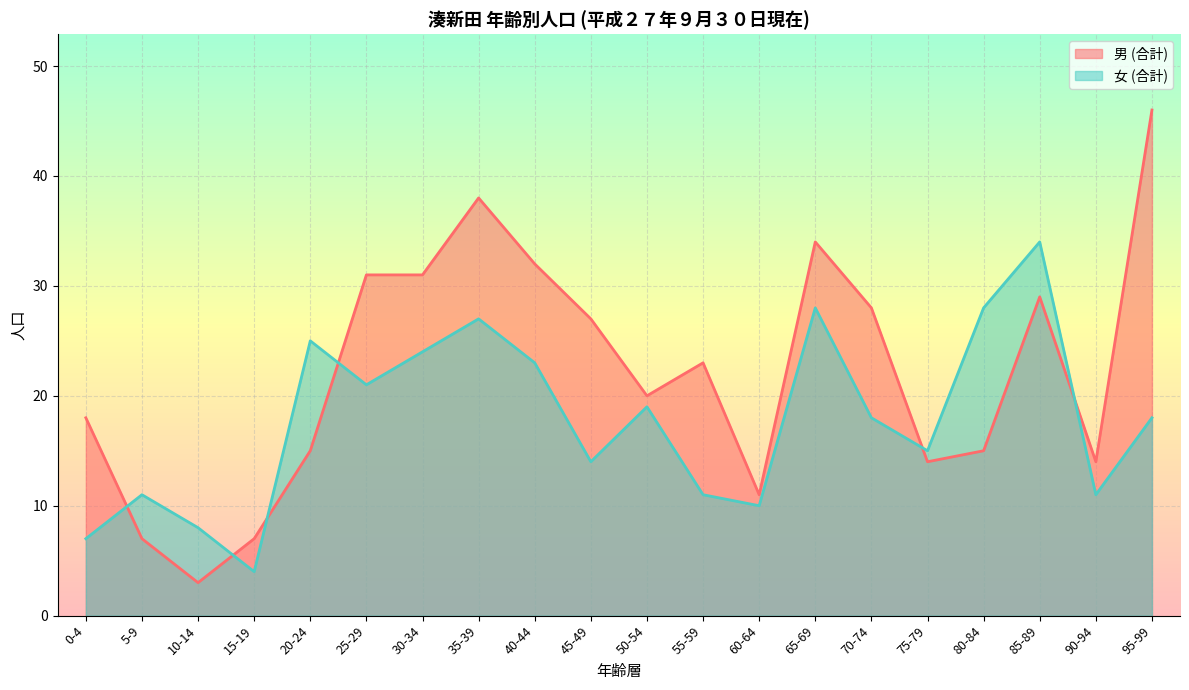

How many lines are shown in the chart?

2